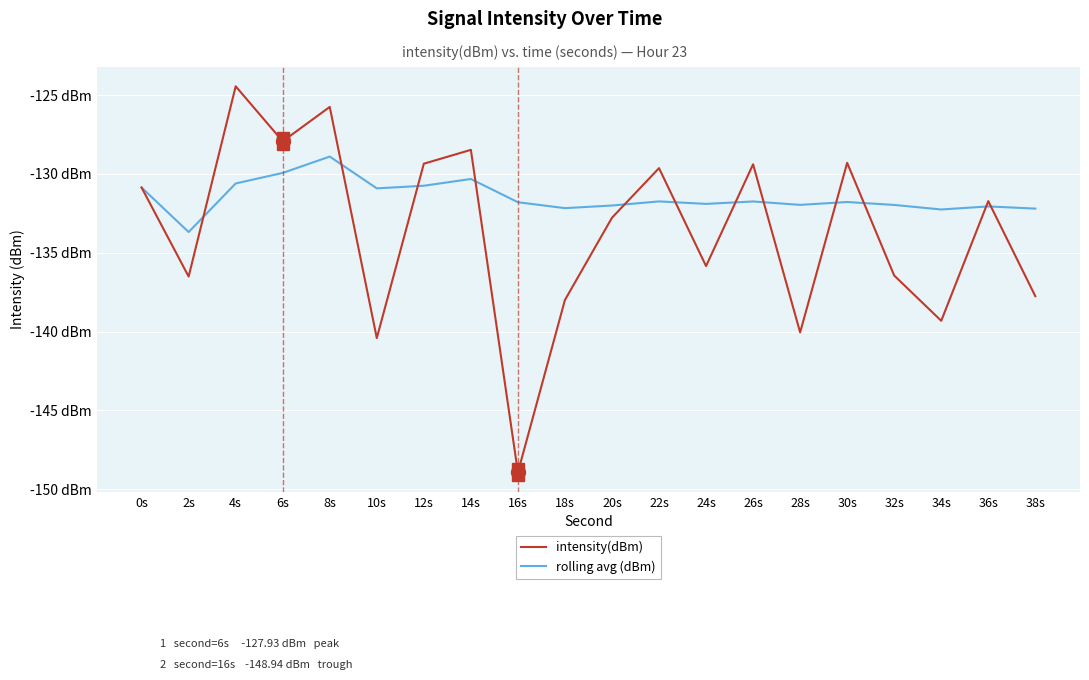

Where is the first local maximum for rolling avg (dBm)?

8s